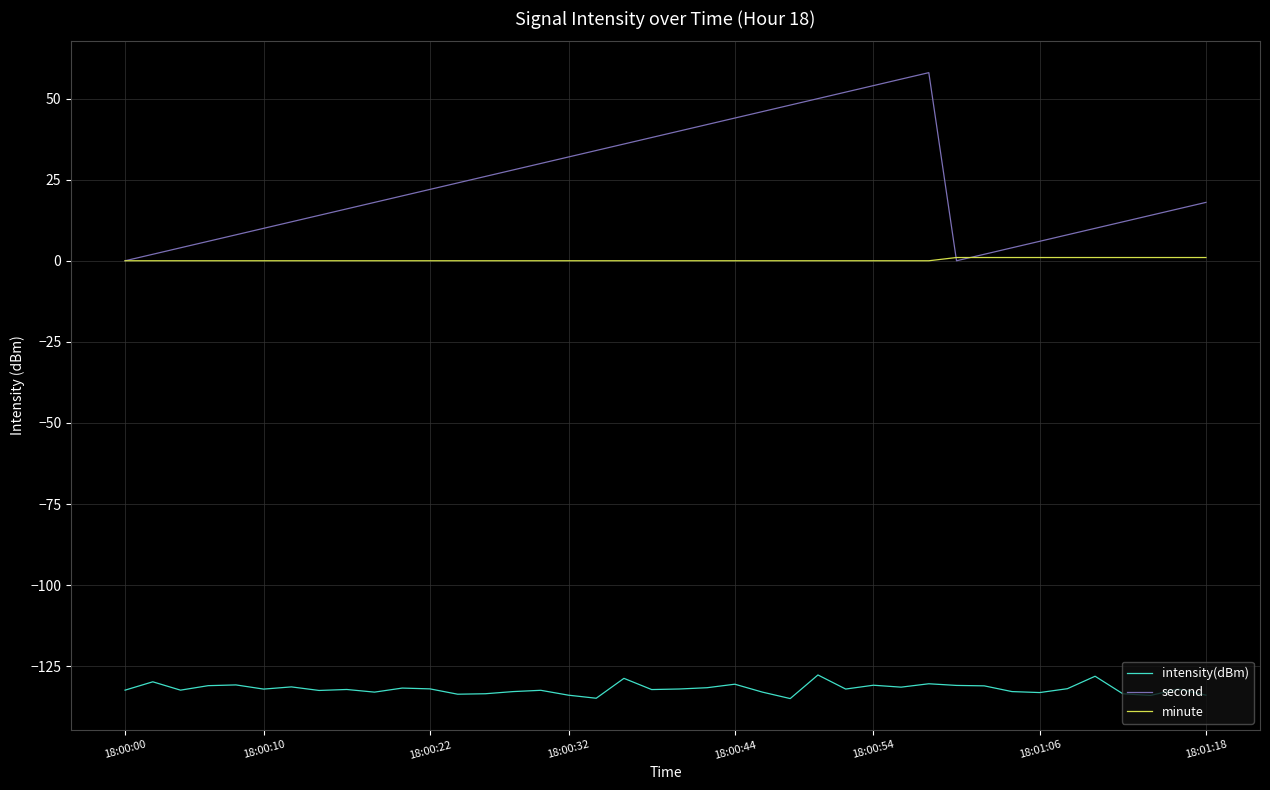

What is the maximum value shown in the chart?

58.0